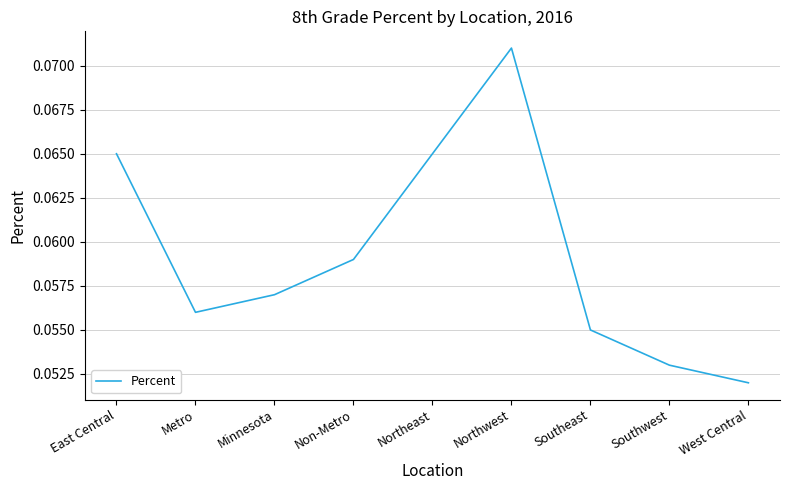

Where is the first local maximum?

Northwest